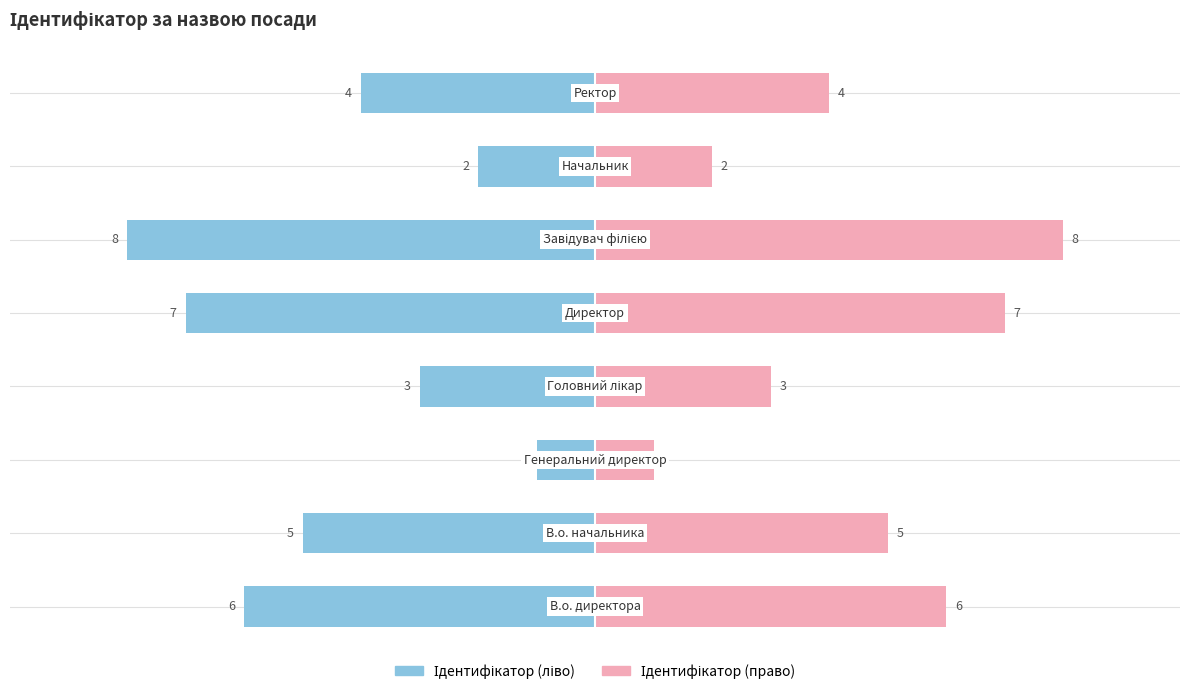

How many data points are less than 5?

4